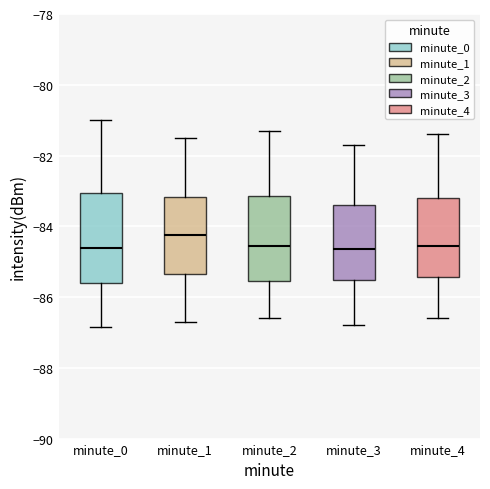

Where does the lower whisker of the box for minute_2 end on the y-axis? The values are not printed on the chart, so give them approximately, as read against the axis.

-86.6